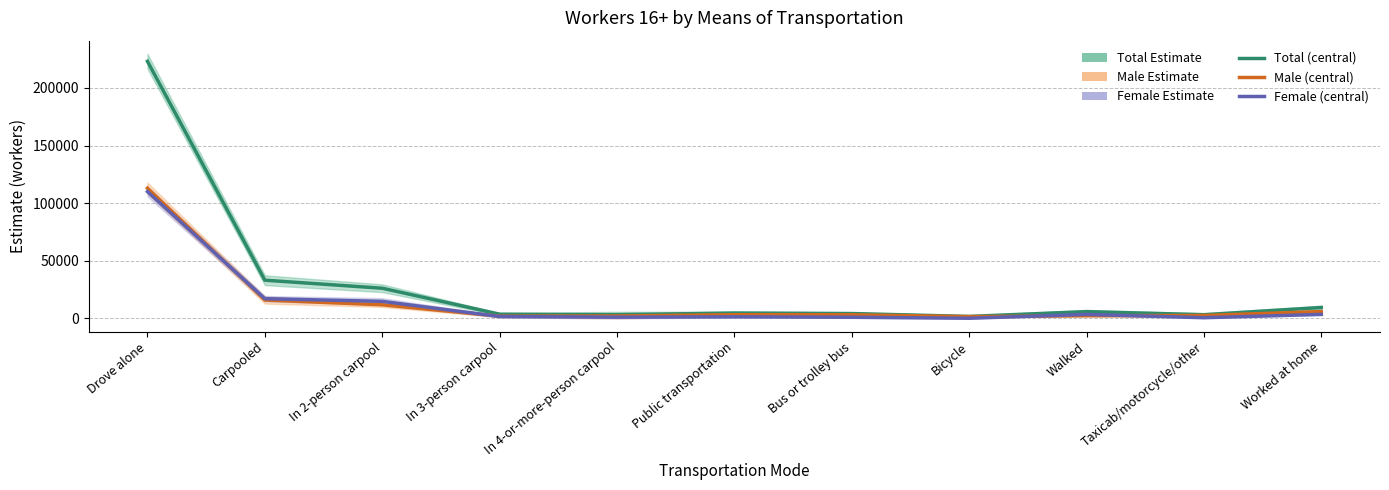

What is the label of the 7th point from the left?

Bus or trolley bus